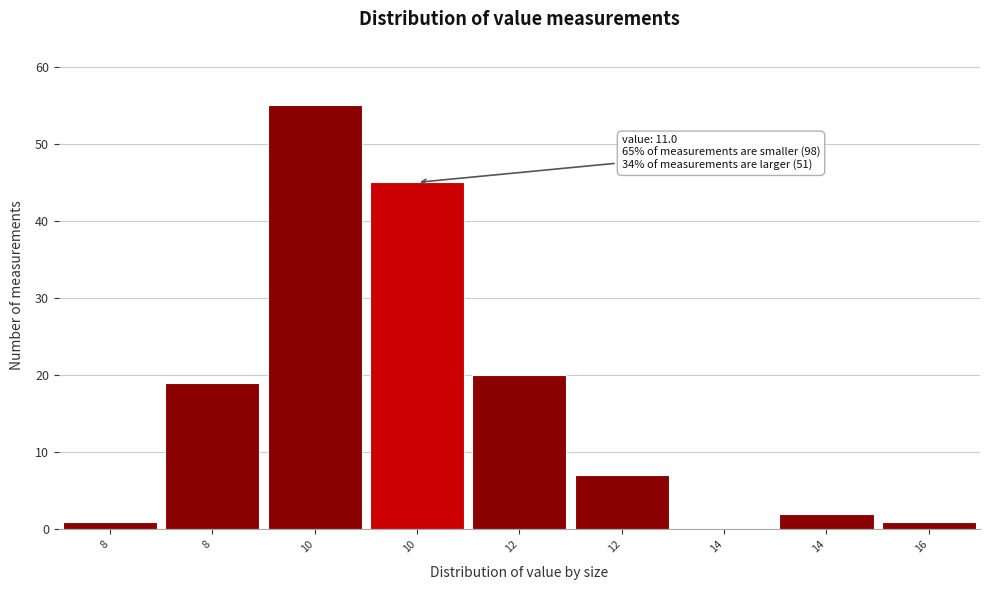

How many series are shown in this chart?

1